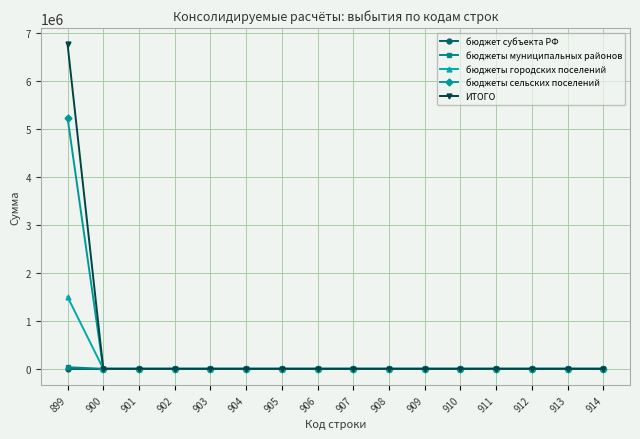

Between 899 and 907, which series saw the biggest shift?

ИТОГО